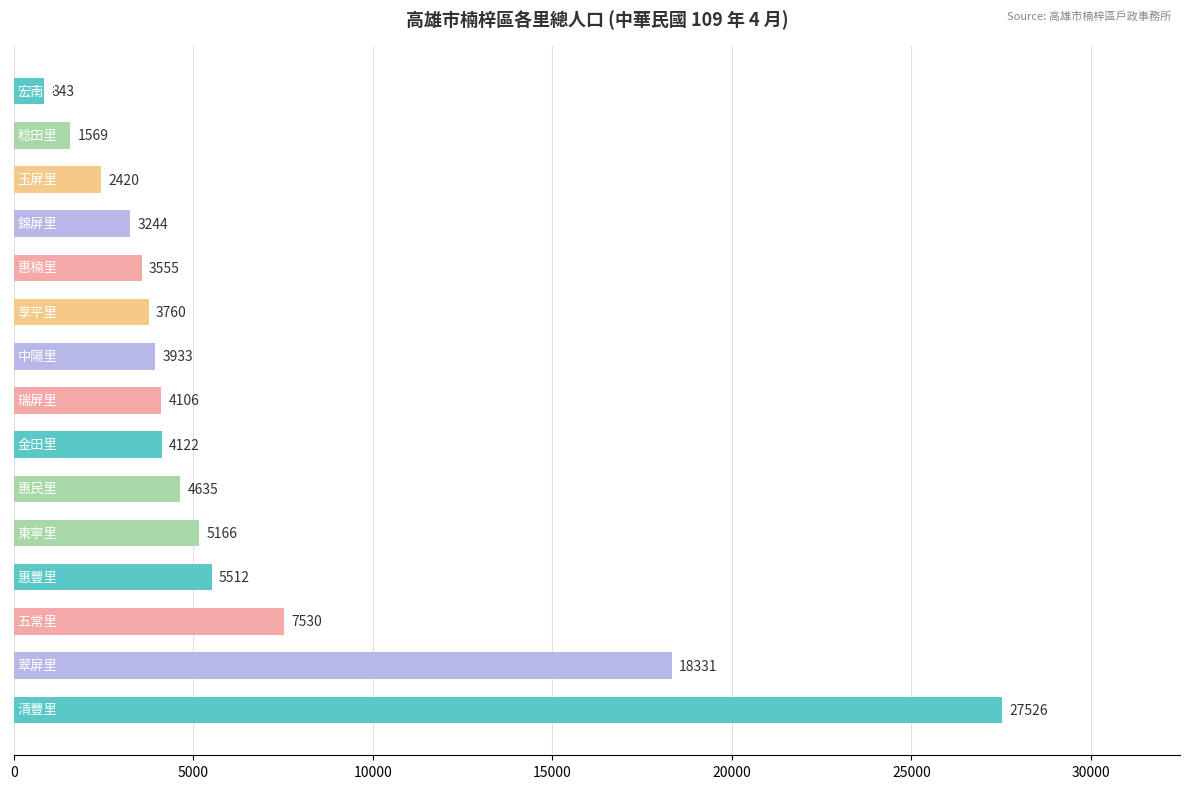

Reading bottom to top, list all the values displayed in this chart.

27526	18331	7530	5512	5166	4635	4122	4106	3933	3760	3555	3244	2420	1569	843